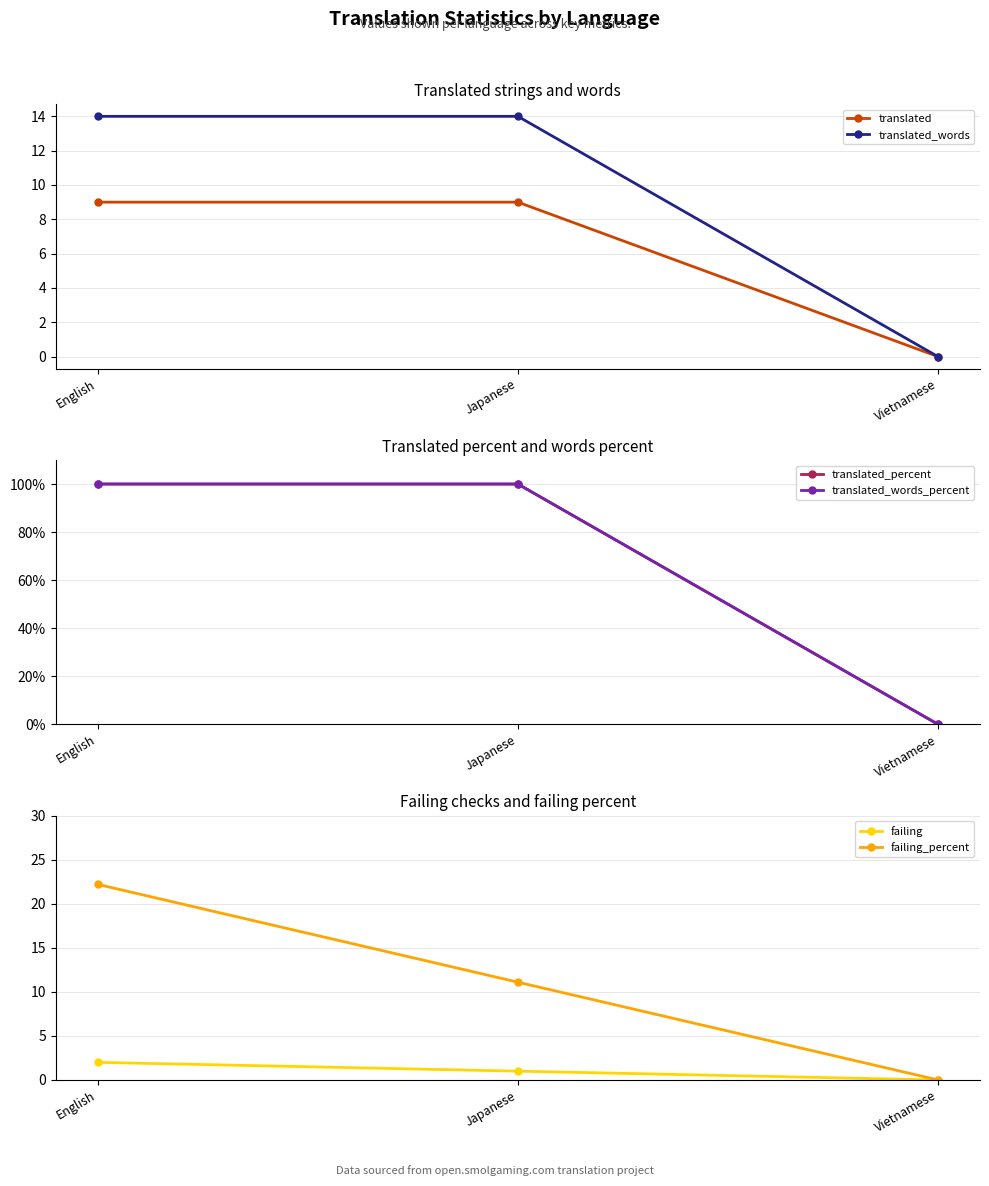

How many series are shown in this chart?

6